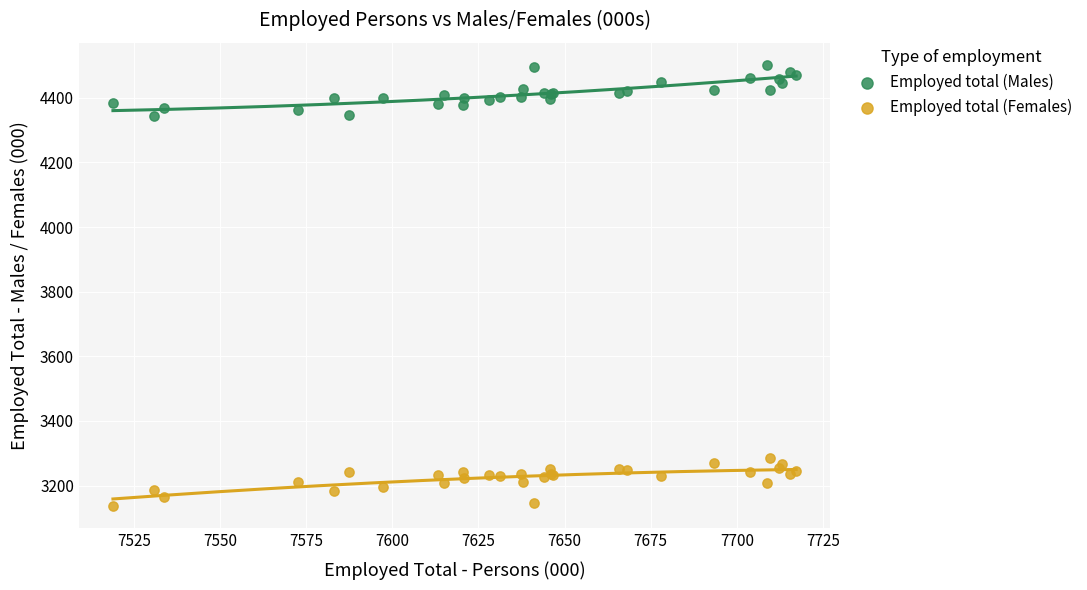

Which series contains the highest Y value?

Employed total (Males)